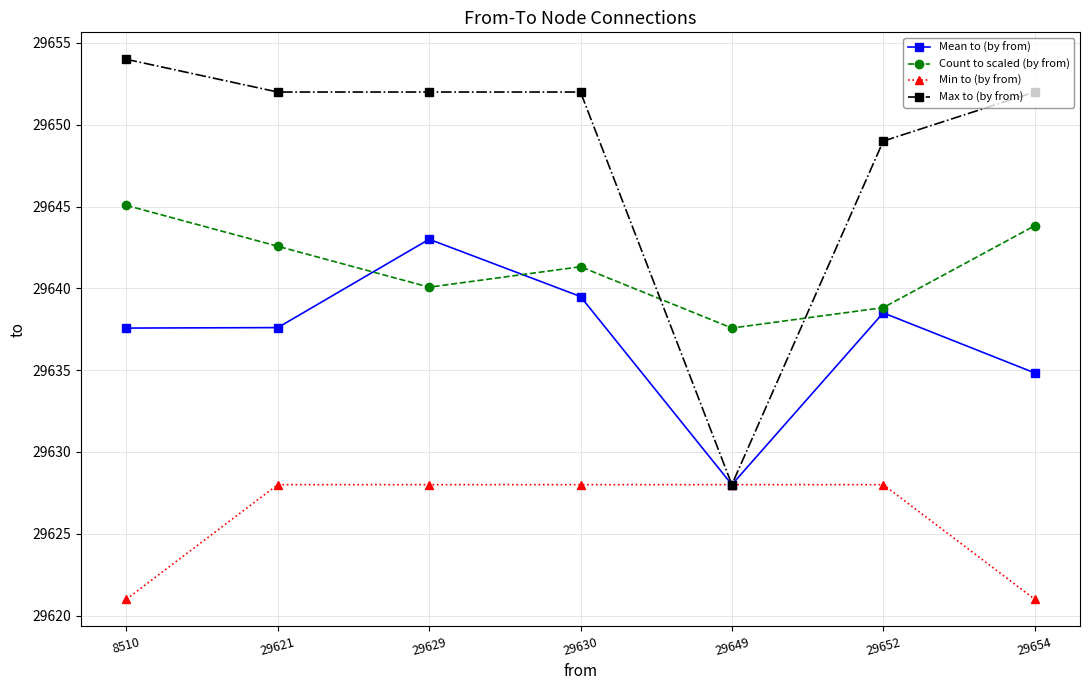

Reading right to left, extract all data points from this chart.

Mean to (by from): 29634.8	29638.5	29628.0	29639.5	29643.0	29637.6	29637.6
Count to scaled (by from): 29643.8	29638.8	29637.6	29641.3	29640.1	29642.6	29645.1
Min to (by from): 29621.0	29628.0	29628.0	29628.0	29628.0	29628.0	29621.0
Max to (by from): 29652.0	29649.0	29628.0	29652.0	29652.0	29652.0	29654.0